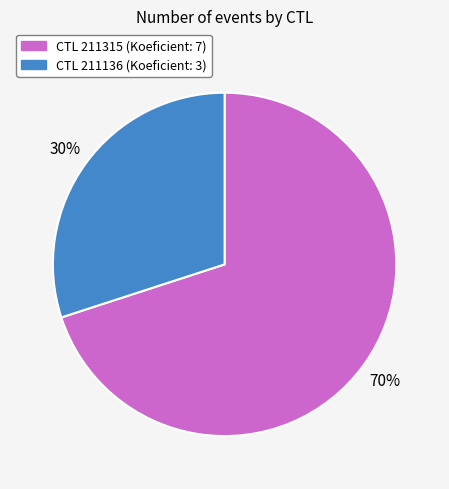

To the nearest percent, what is the average slice percentage?

50%